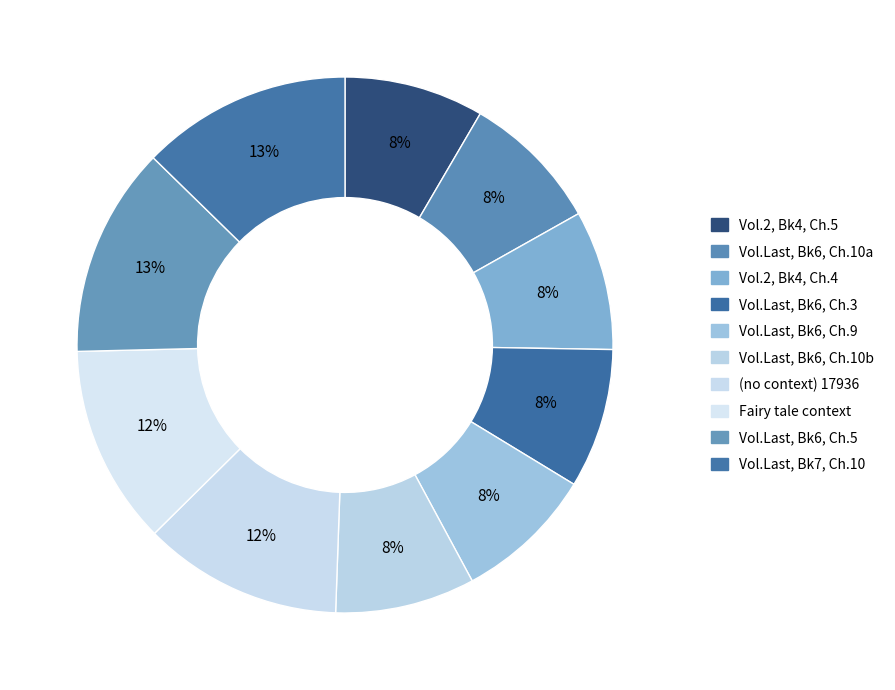

Which slice is the smallest?

Vol. 2, Book 4, Chap. 5